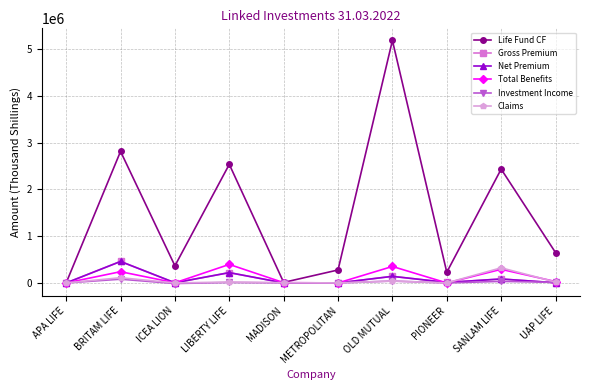

Where does the Net Premium series first go above 11182?

BRITAM LIFE